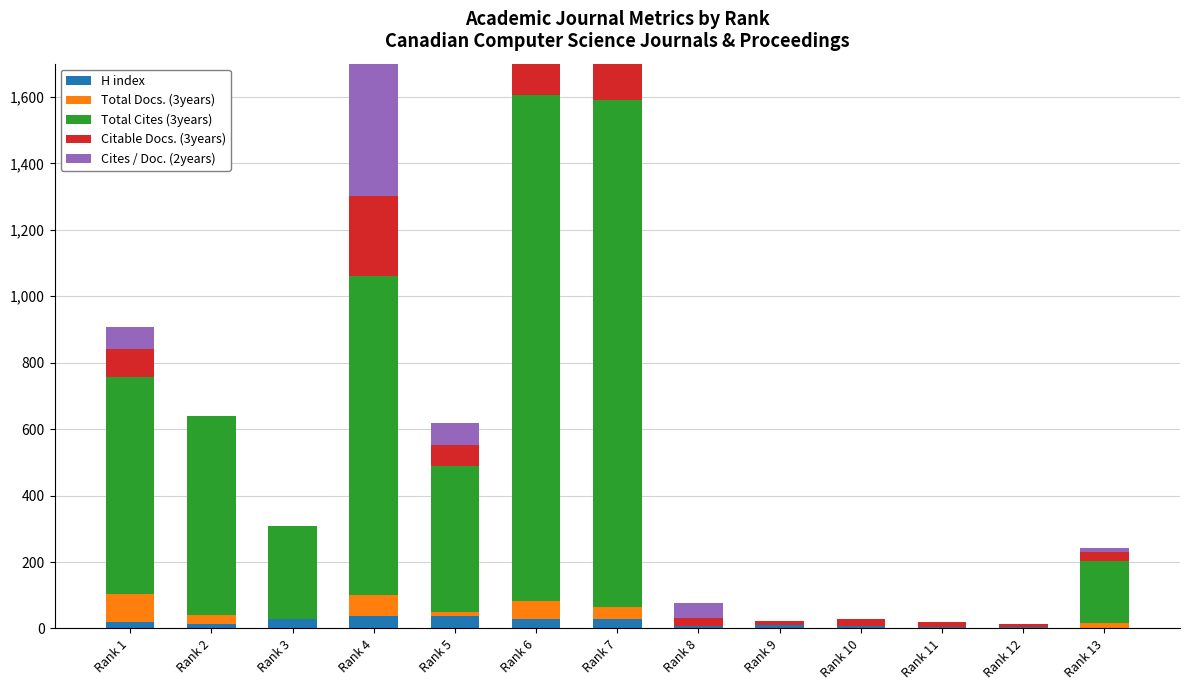

Count the number of data series in this chart.

5